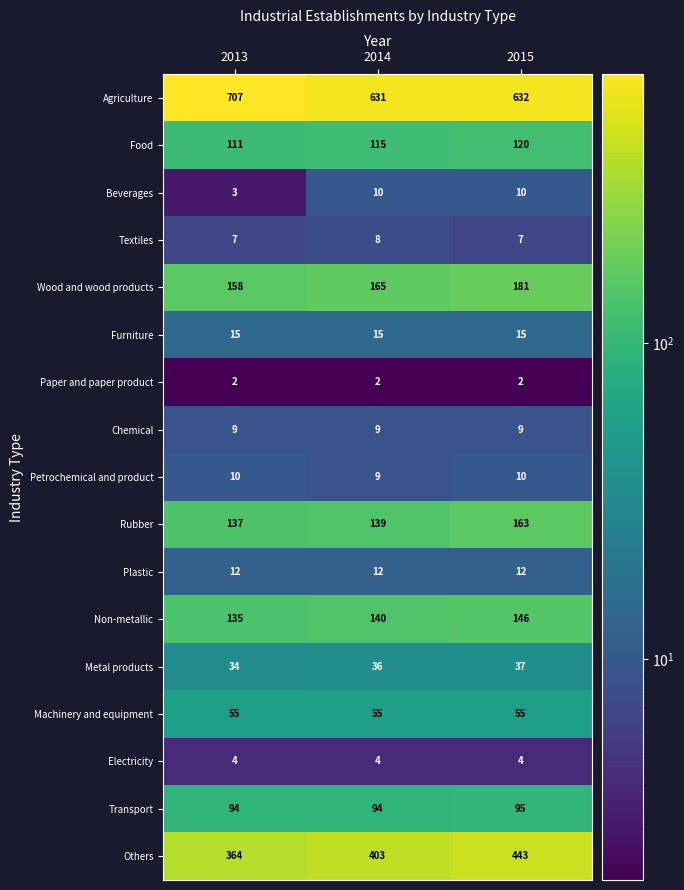

True or false: Chemical has a value of 9 at 2013.

True